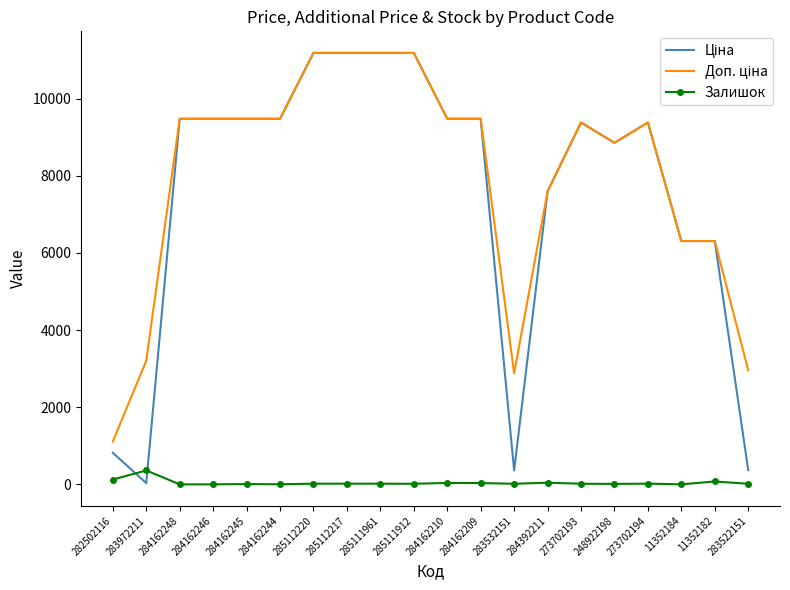

What is the difference between the highest and lowest values at 284162248?

9480.1